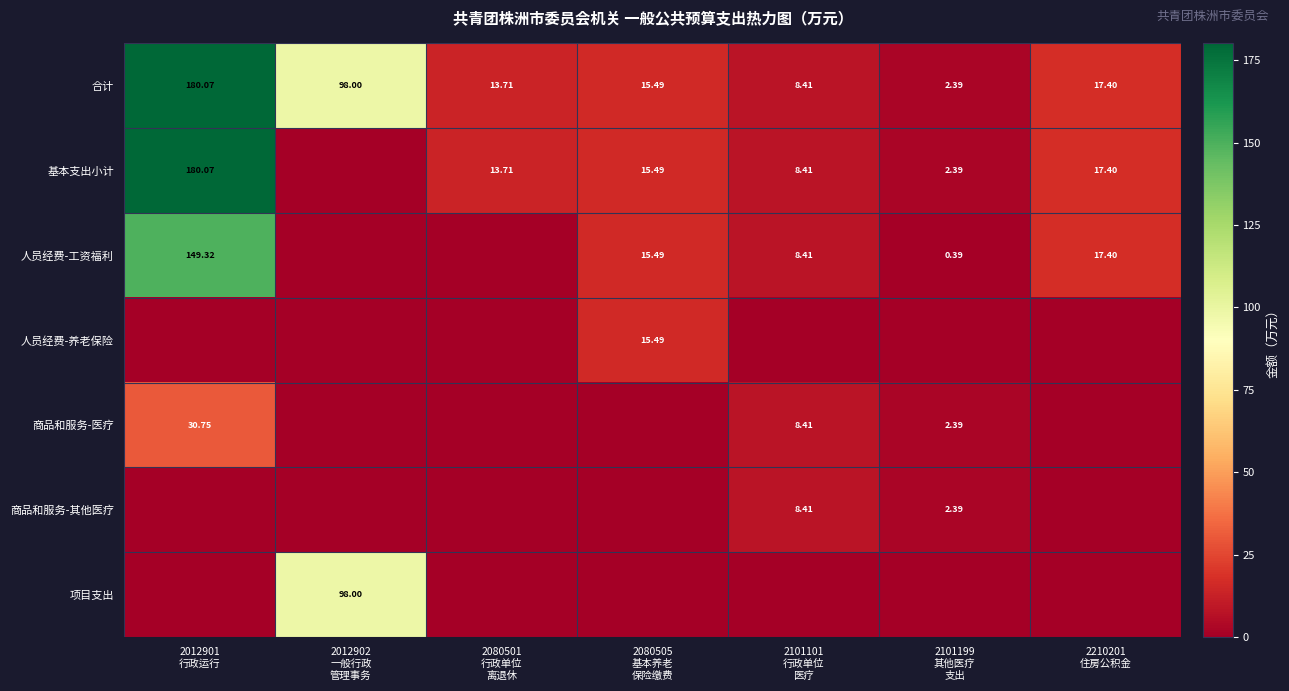

What is the total value across all series at 2101101
行政单位
医疗?

42.1